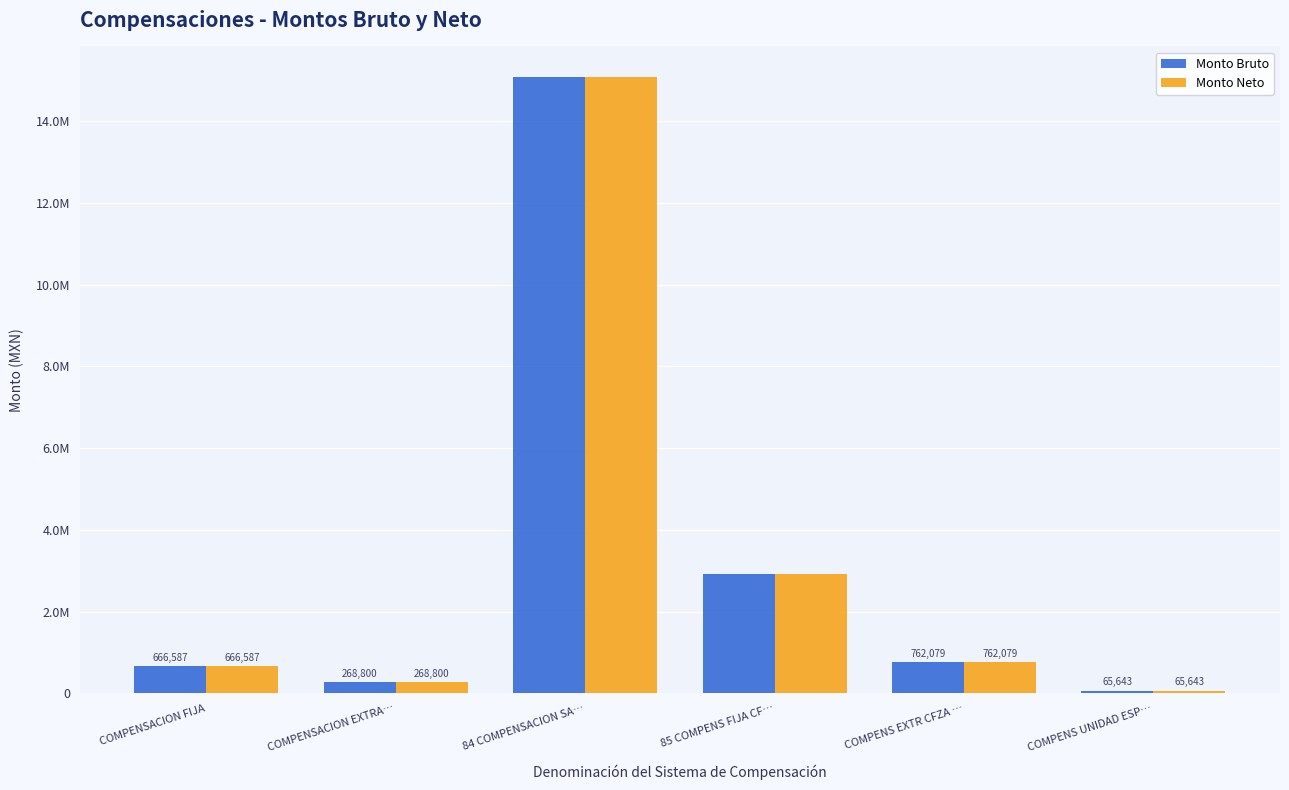

Are the bars horizontal?

No